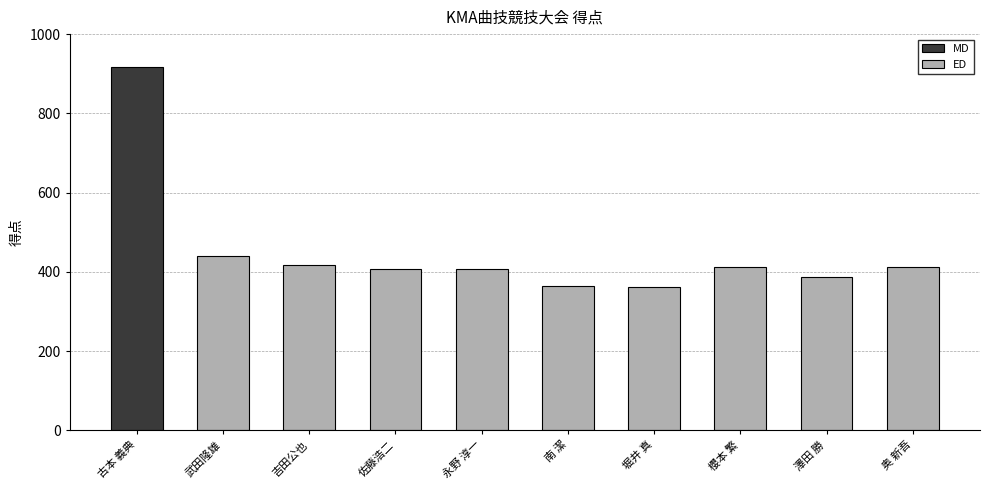

How many data points in ED are less than 408?

4